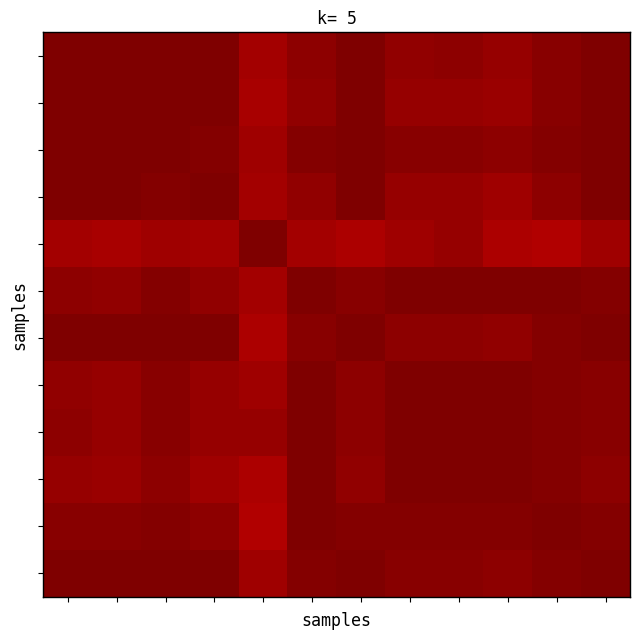

What is the smallest value displayed?

1.0